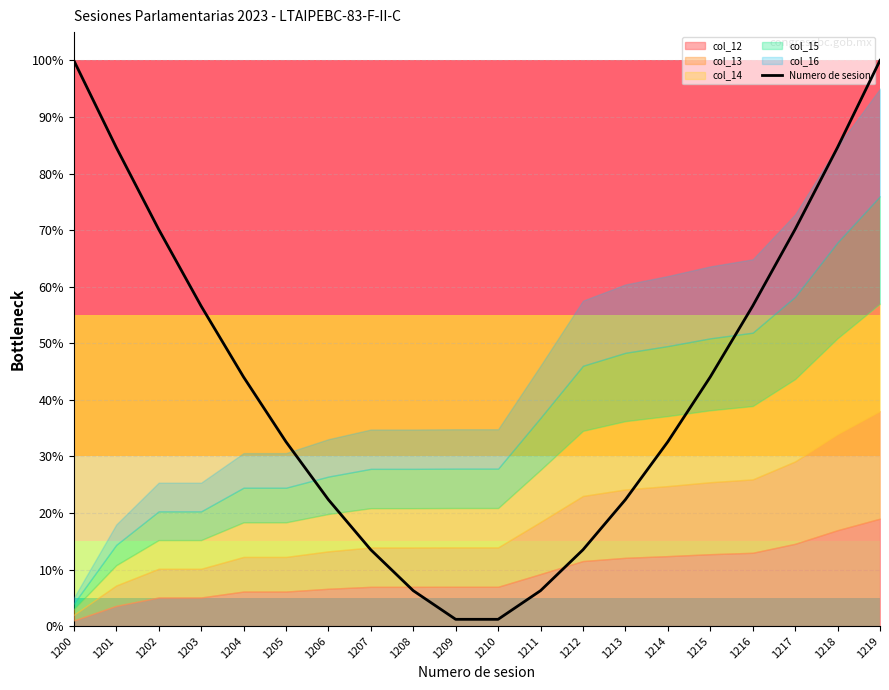

What is the value of the 12th point from the left?

0.1